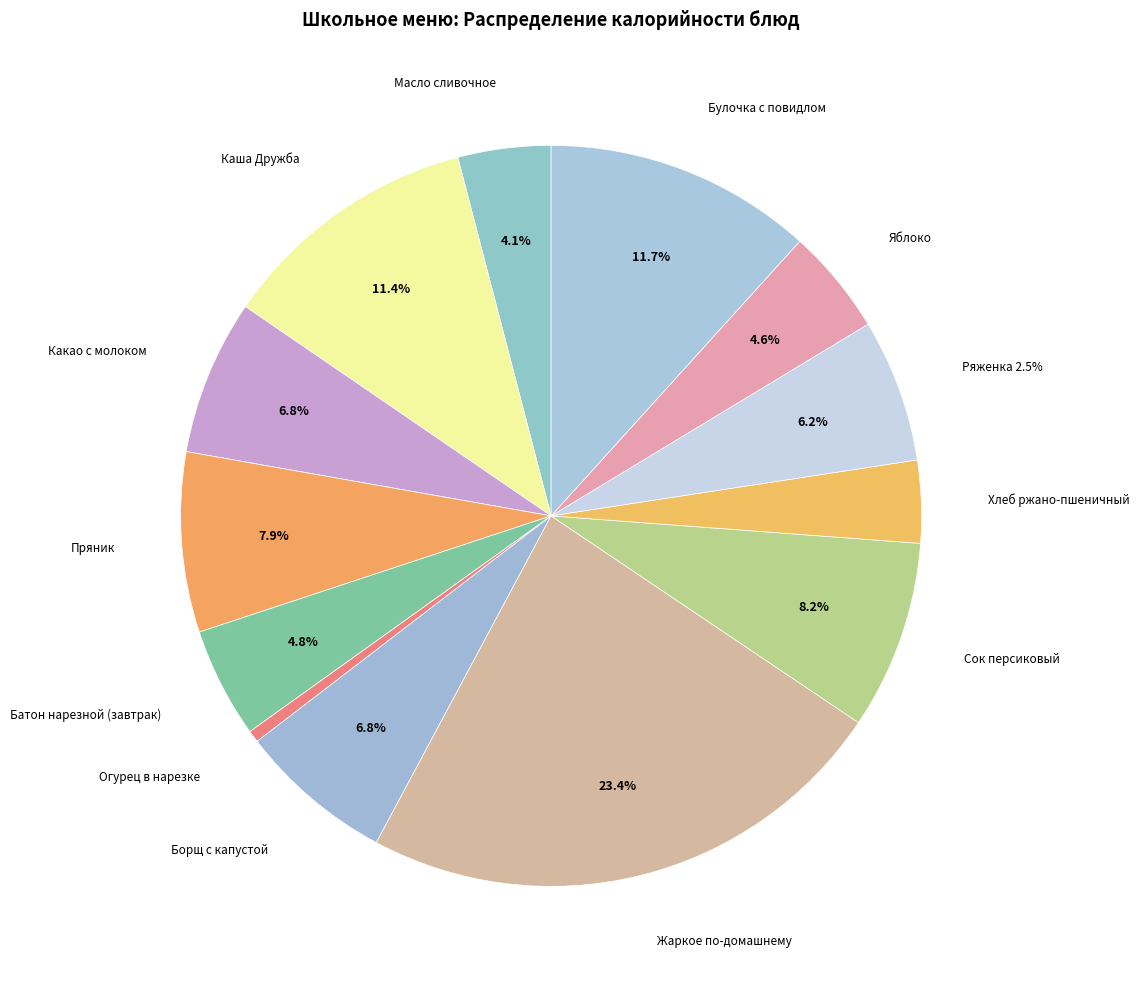

Count the number of slices in the pie.

13